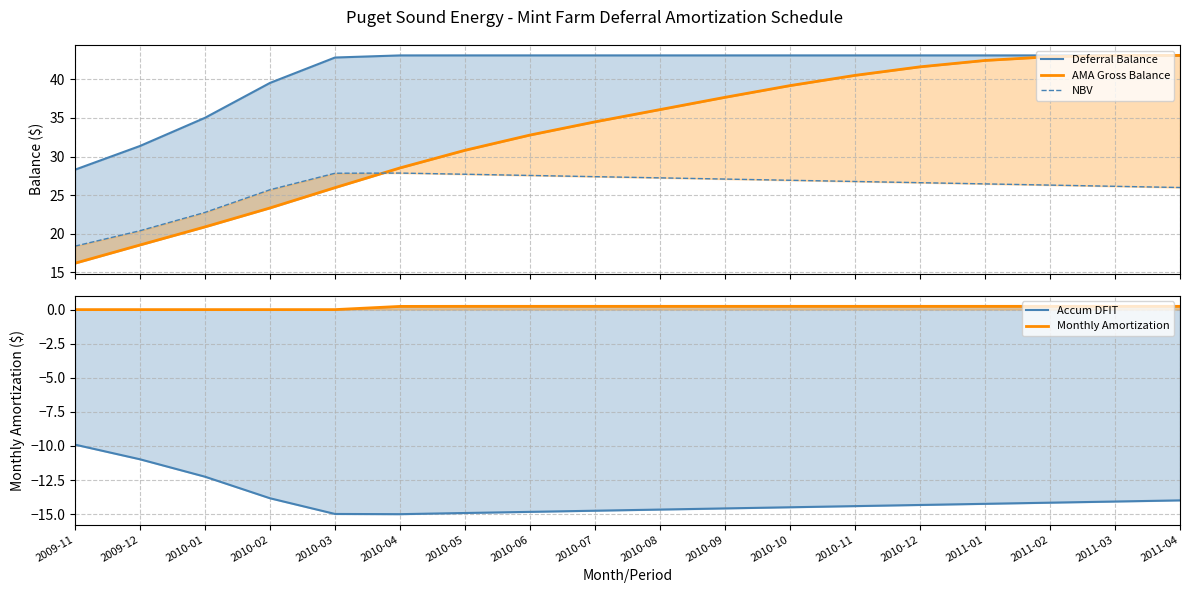

What is the label of the 7th point from the right?

2010-10